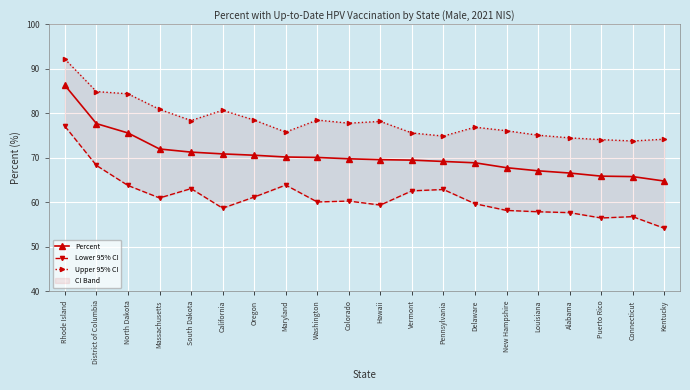

At which label does Percent first exceed 69?

Rhode Island